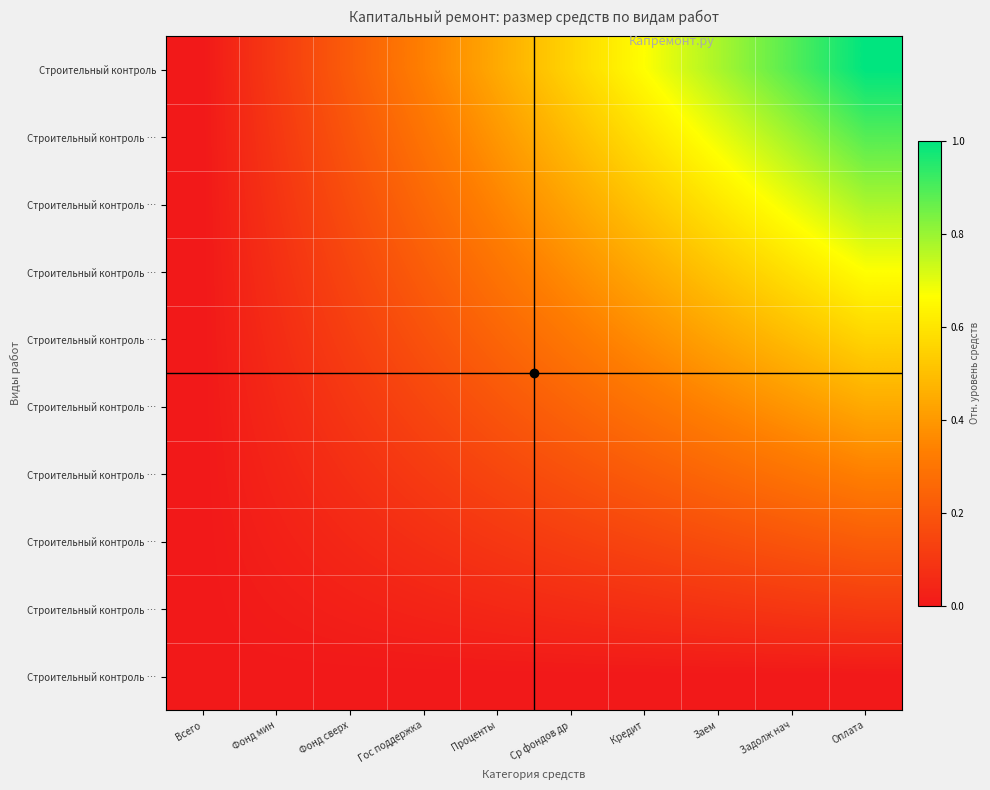

What is the spread (max minus min) of values at Фонд сверх?

0.2